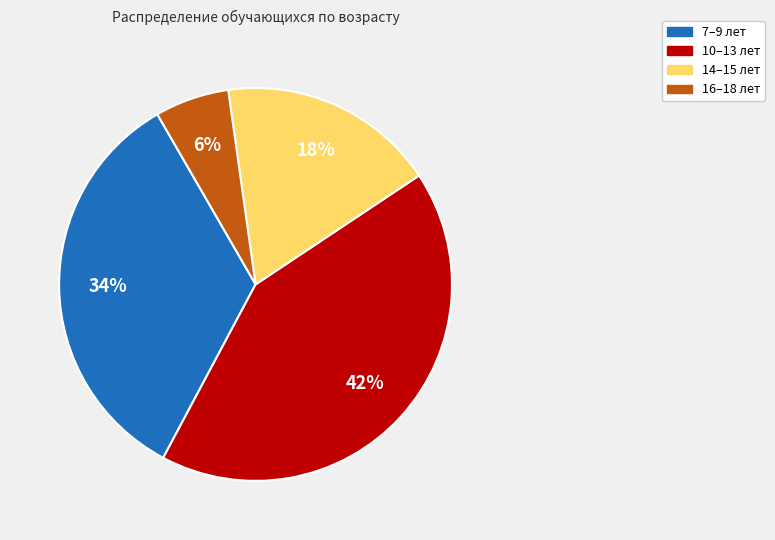

Is there any slice that represents more than half of the pie?

No